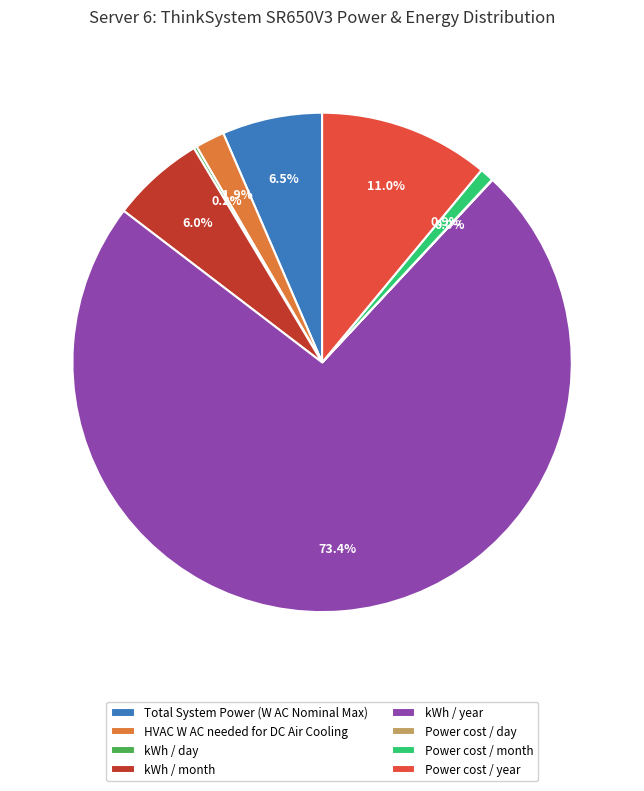

How much of the chart is everything except HVAC W AC needed for DC Air Cooling?

98.1%